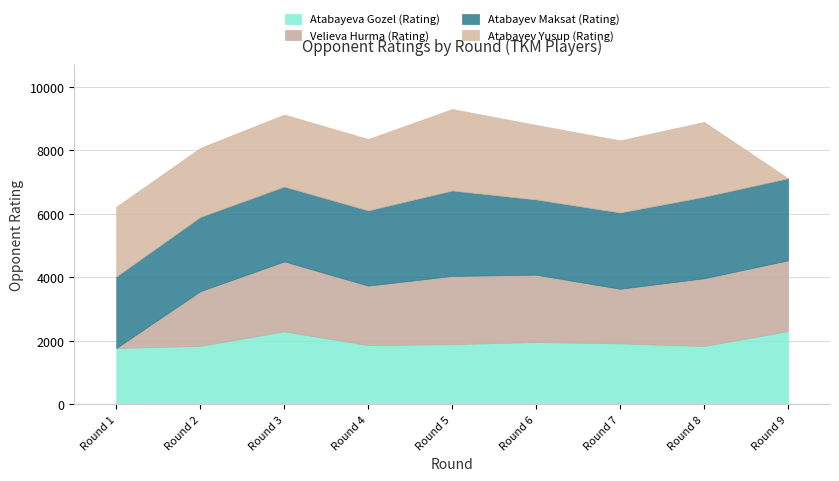

At how many categories does at least one series exceed 983?

9